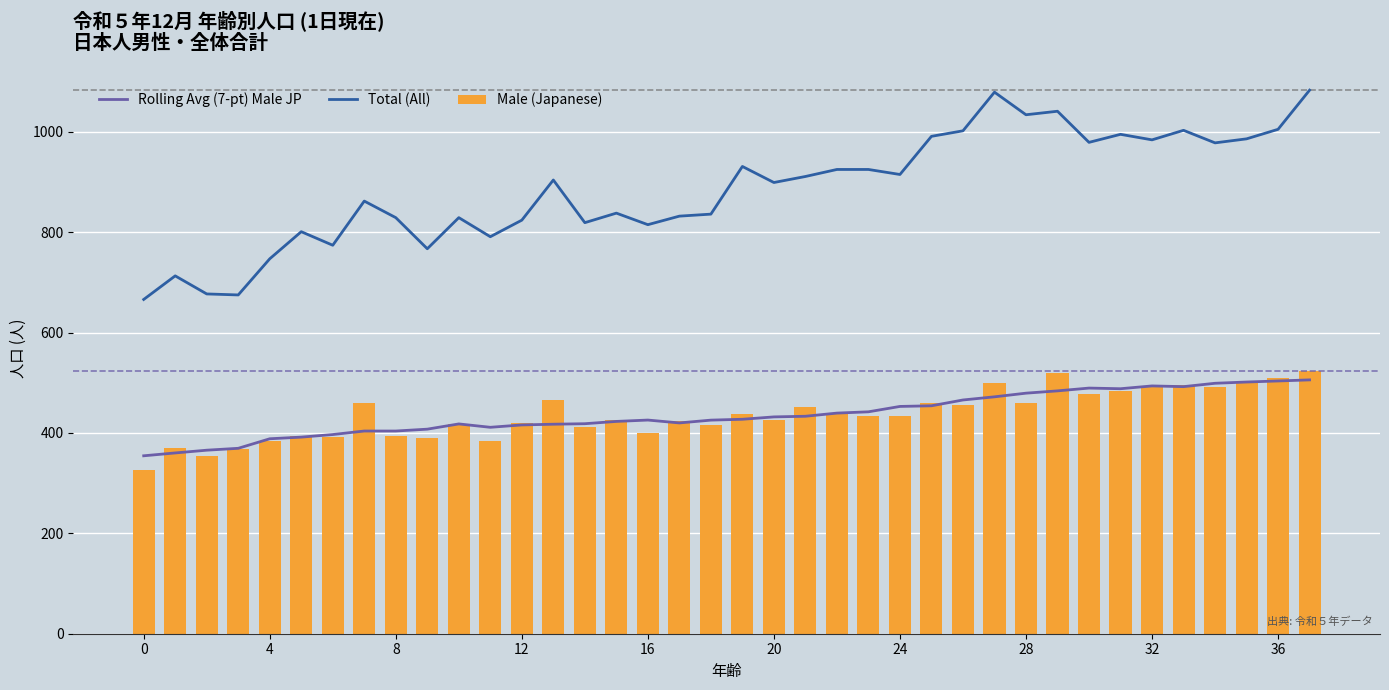

What is the sum of all Total (All) values?

33665.0